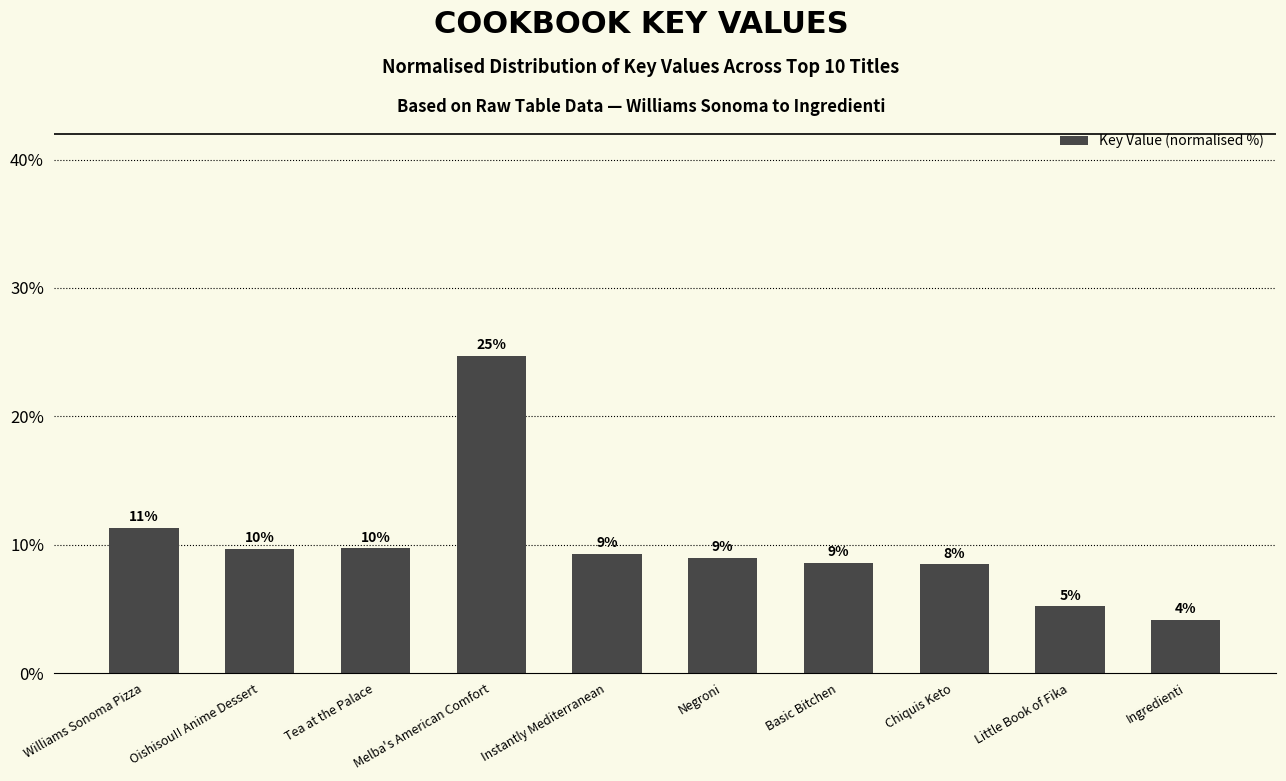

Which has a higher value, Little Book of Fika or Chiquis Keto?

Chiquis Keto